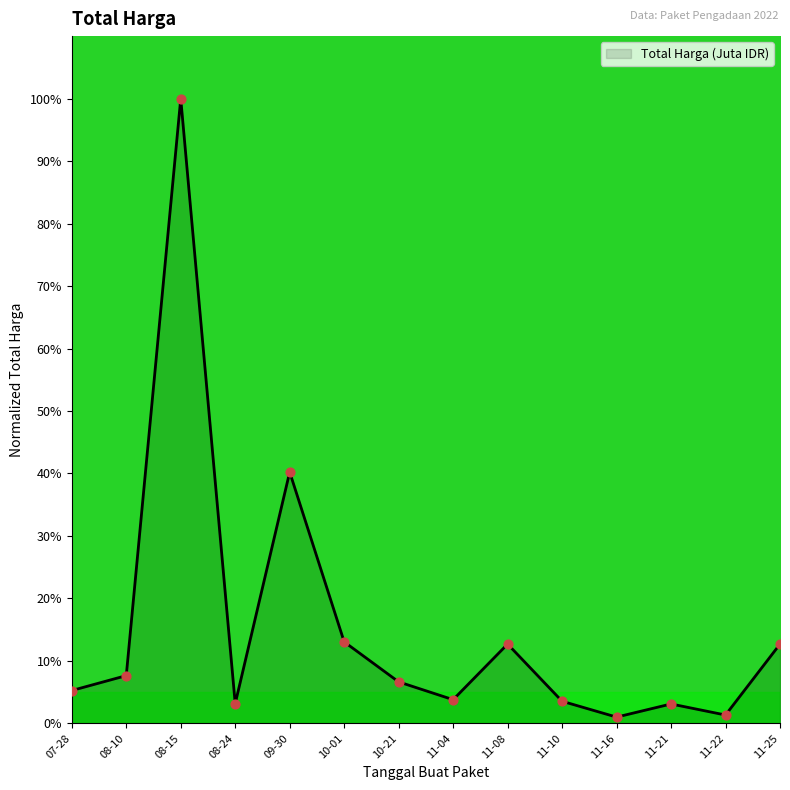

What is the change in value from 08-24 to 10-21?

+3.5